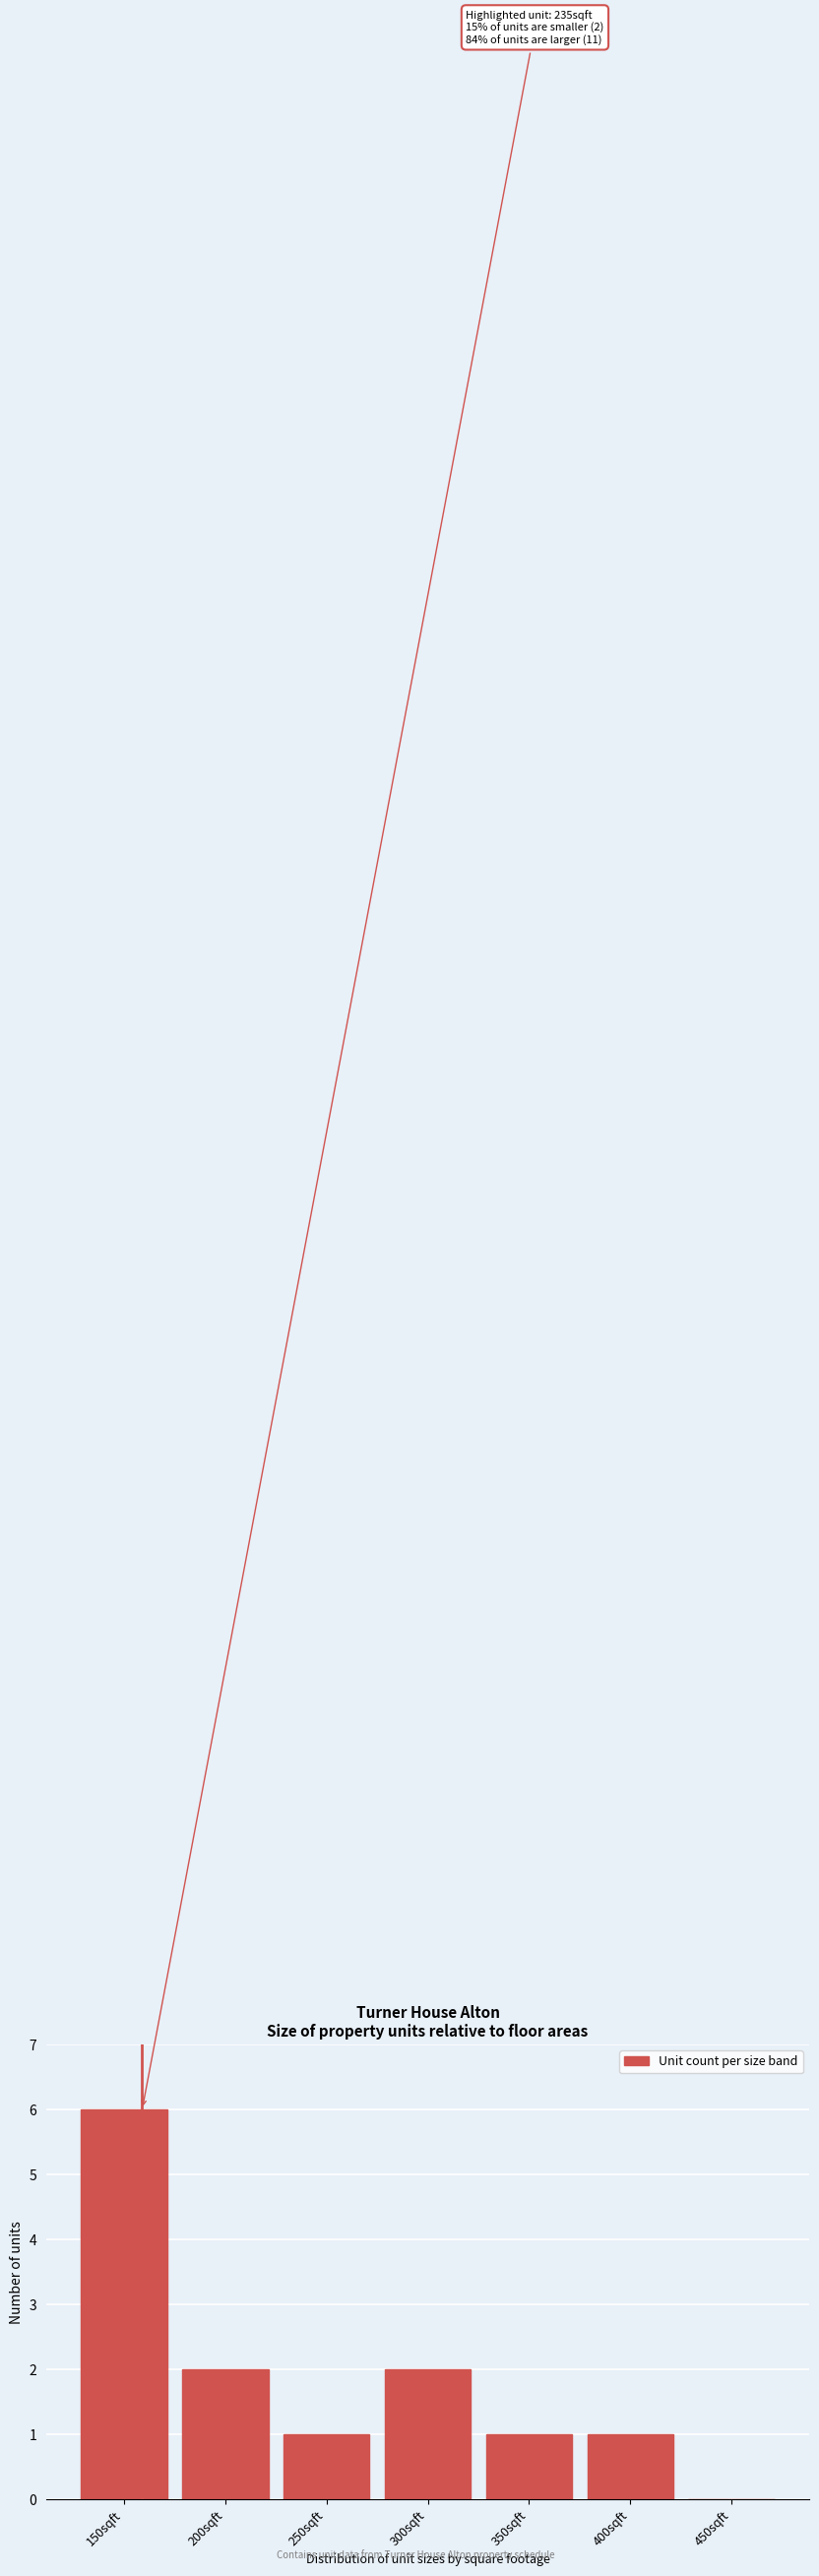

Reading left to right, transcribe all the data shown in this chart.

150sqft=6	200sqft=2	250sqft=1	300sqft=2	350sqft=1	400sqft=1	450sqft=0